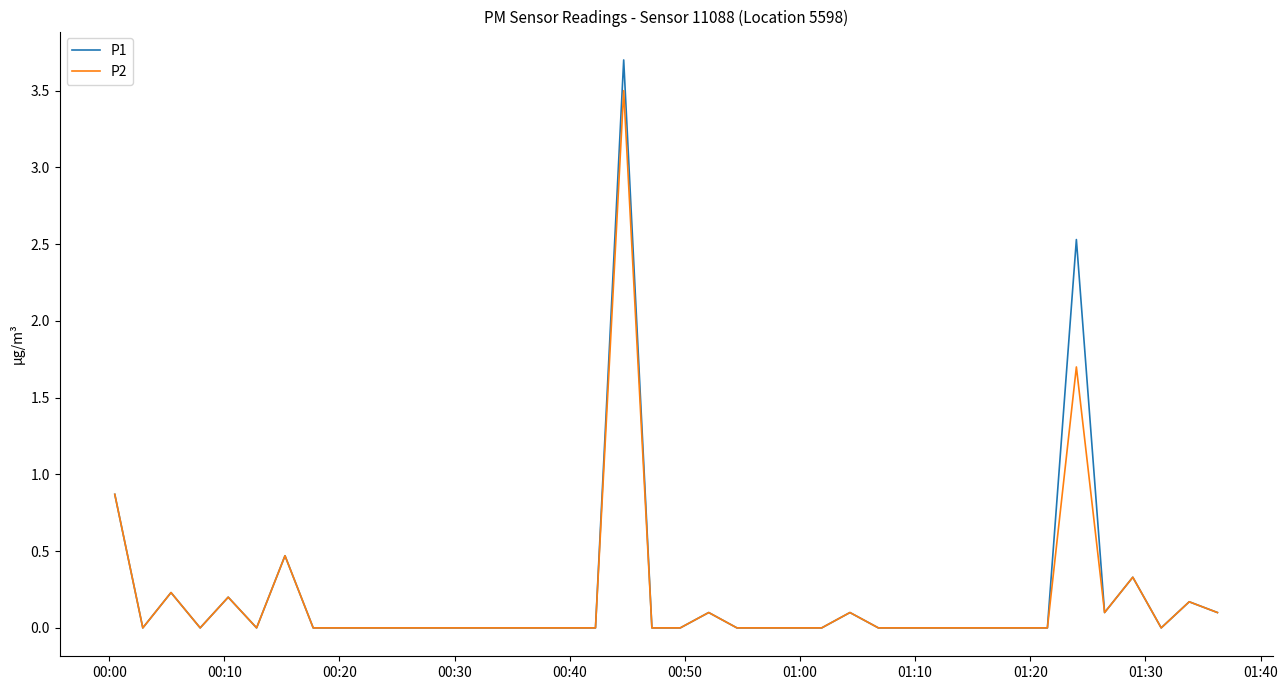

What are all the series names shown in the legend?

P1, P2